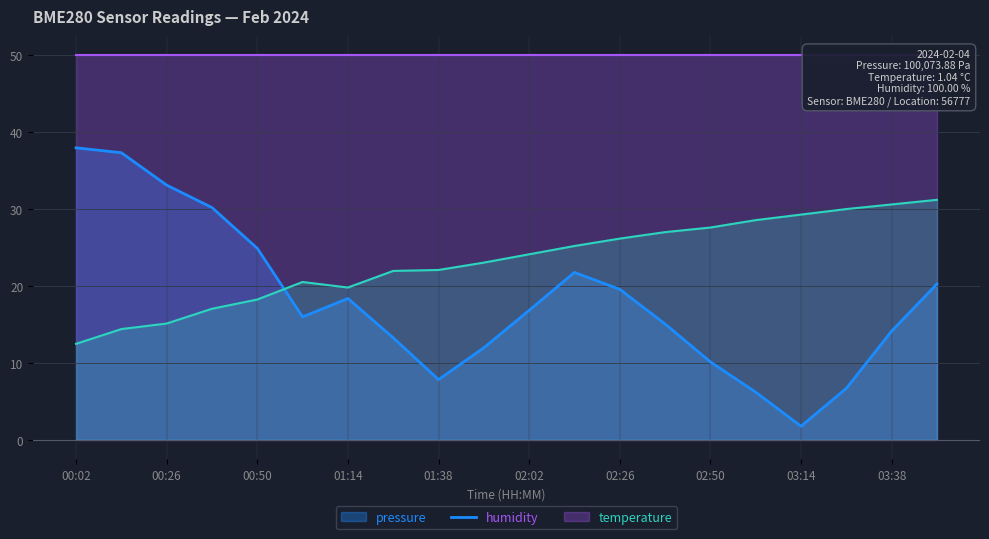

Where is the first local minimum for pressure?

01:02